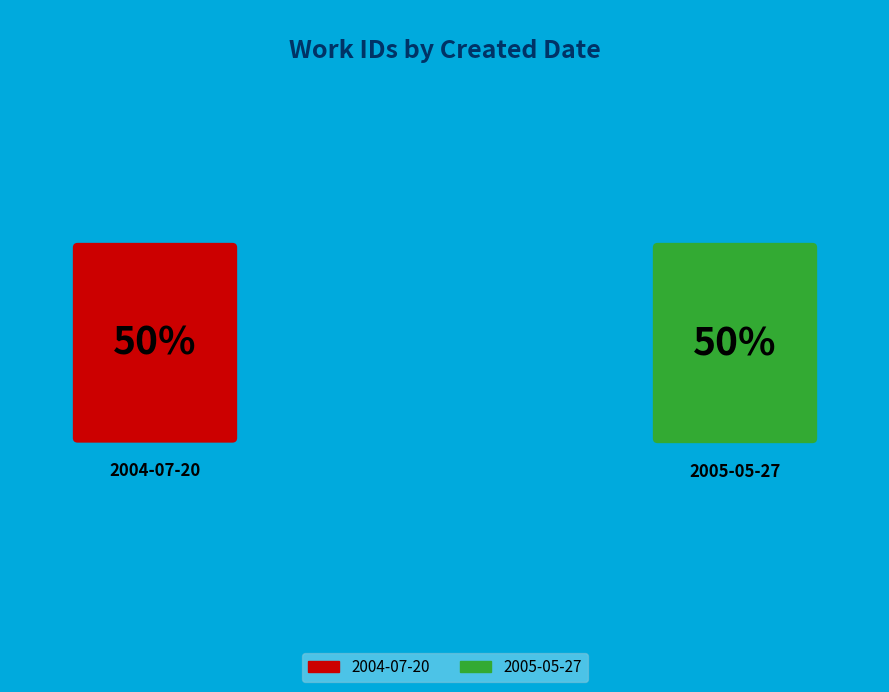

Rank the categories by value from lowest to highest.

2004-07-20, 2005-05-27